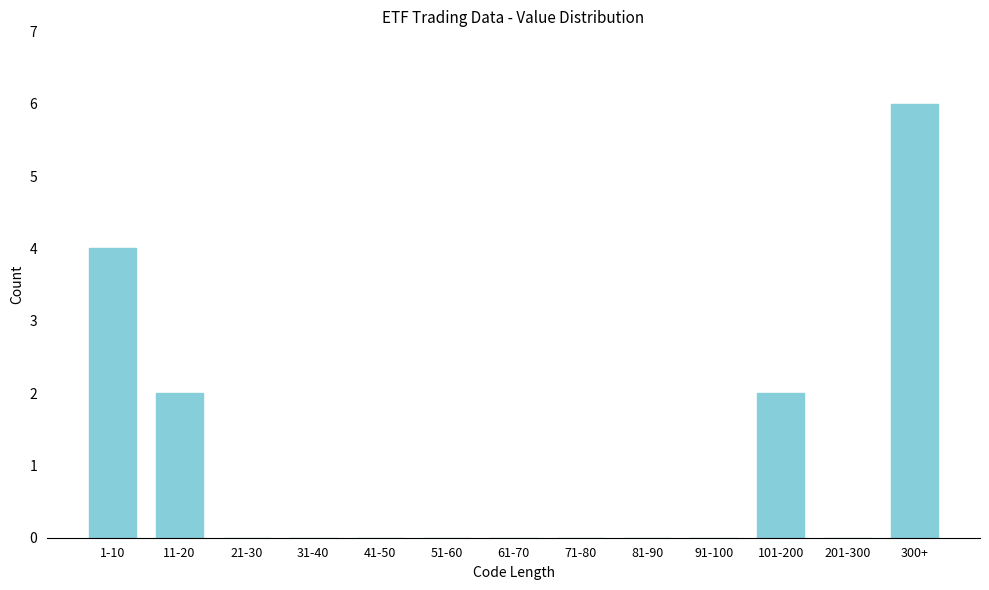

Reading left to right, transcribe all the data shown in this chart.

1-10=4	11-20=2	21-30=0	31-40=0	41-50=0	51-60=0	61-70=0	71-80=0	81-90=0	91-100=0	101-200=2	201-300=0	300+=6